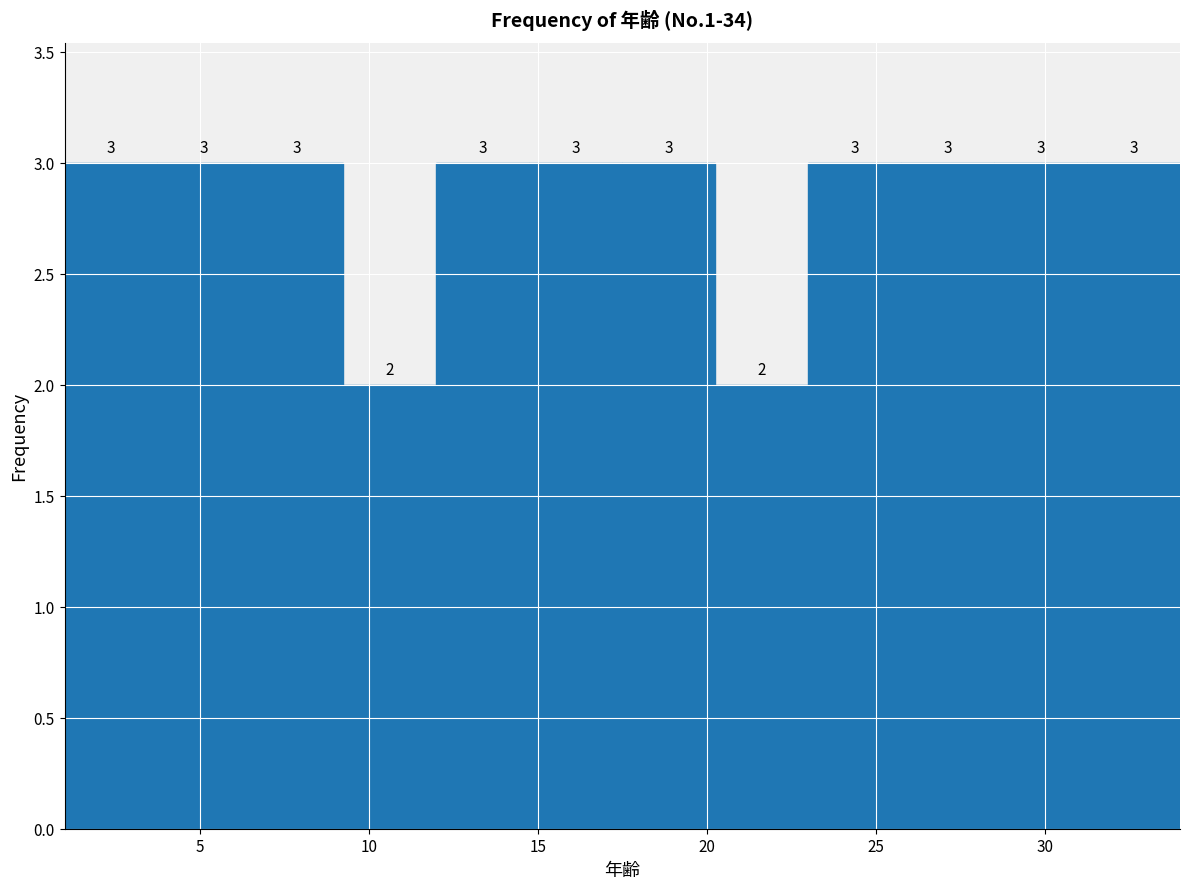

Reading left to right, list every bar in this chart as the range it spans on the x-axis followed by its height. The bar edges are not printed on the chart, so give them approximately, as read against the axis.

1.00 to 3.75: 3
3.75 to 6.50: 3
6.50 to 9.25: 3
9.25 to 12.00: 2
12.00 to 14.75: 3
14.75 to 17.50: 3
17.50 to 20.25: 3
20.25 to 23.00: 2
23.00 to 25.75: 3
25.75 to 28.50: 3
28.50 to 31.25: 3
31.25 to 34.00: 3